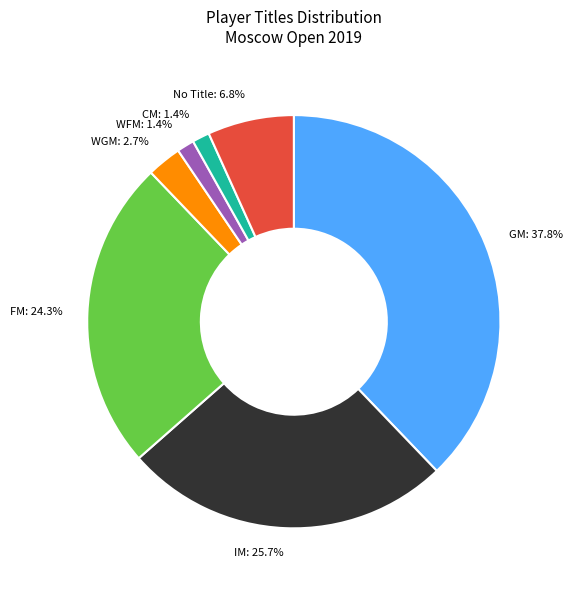

What percentage do No Title: 6.8% and WGM: 2.7% together represent?

9.5%